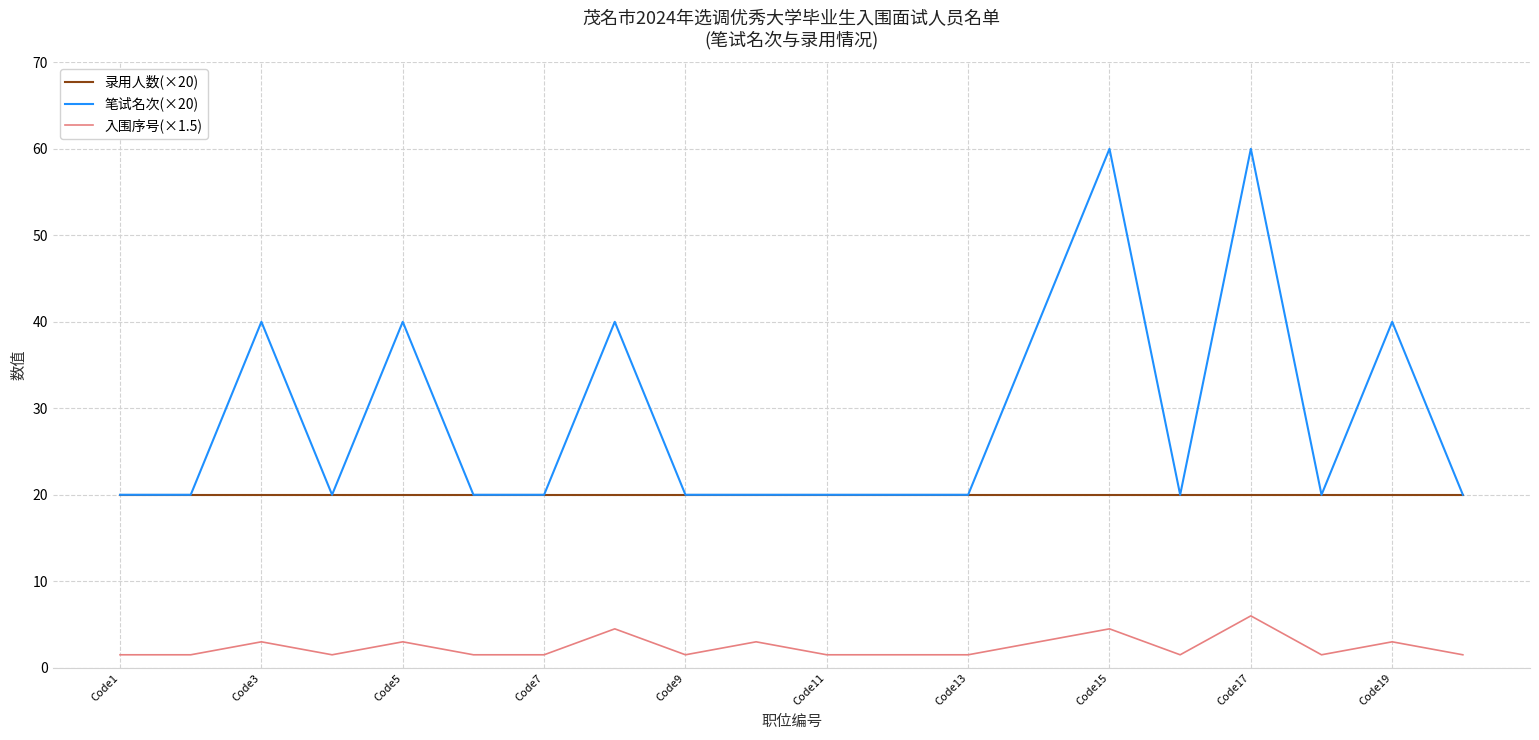

List the series in order of their peak value, lowest first.

入围序号(×1.5), 录用人数(×20), 笔试名次(×20)